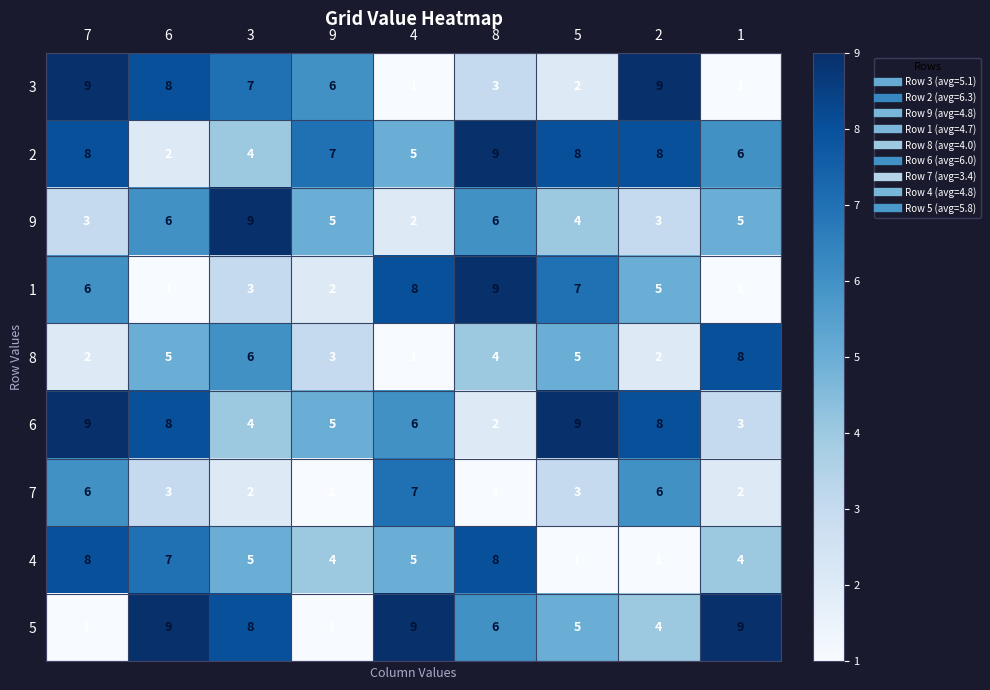

How many data points in 6 are less than 6?

4